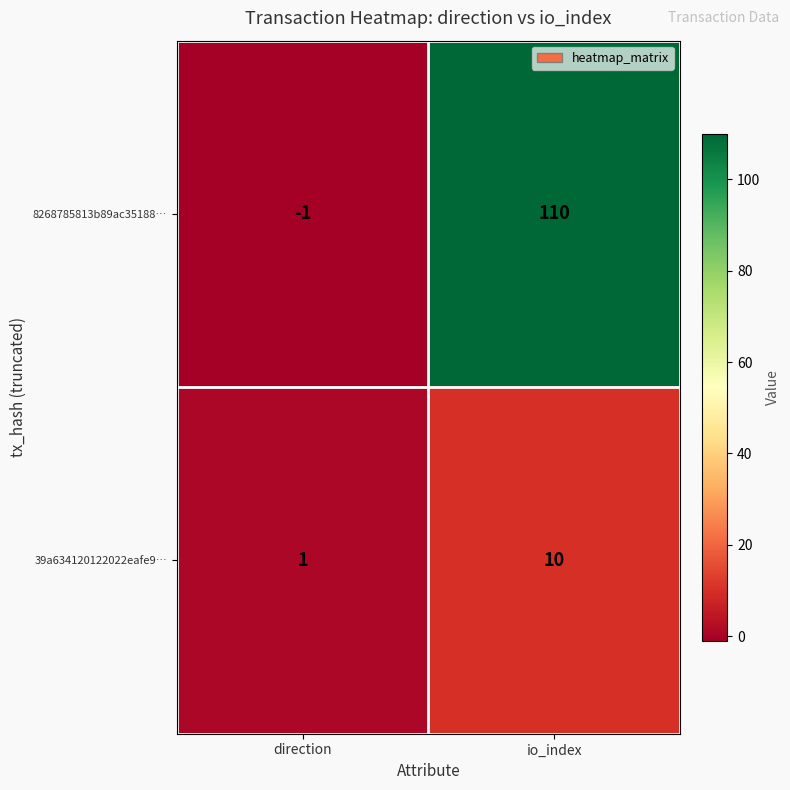

At which label does 8268785813b89ac35188… reach its peak?

io_index